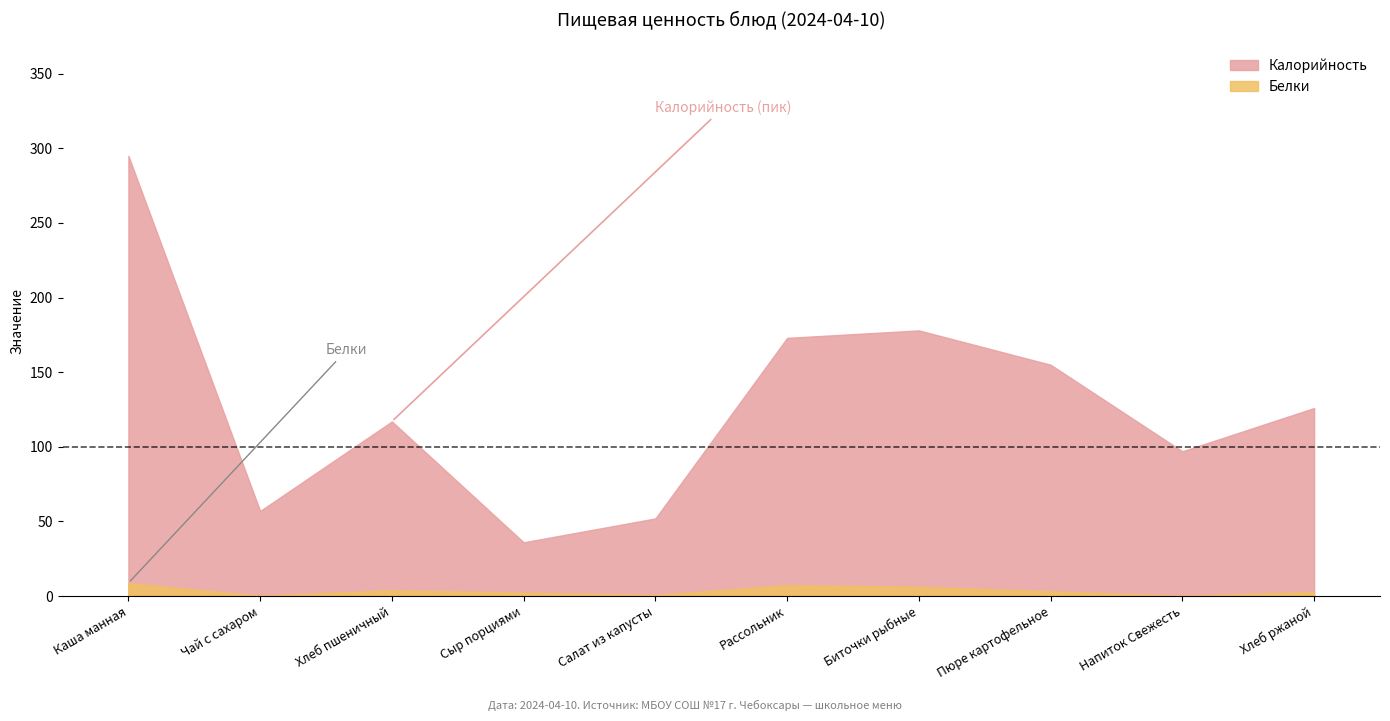

Which series has the widest spread of values?

Калорийность